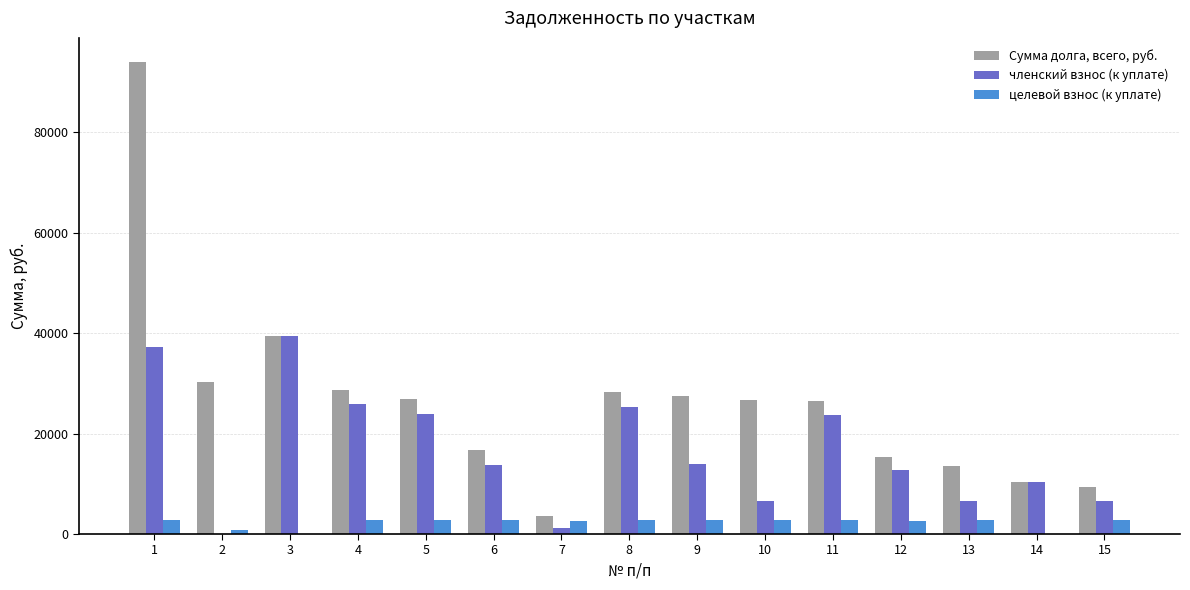

True or false: целевой взнос (к уплате) has a value of 2888.0 at 5.

True